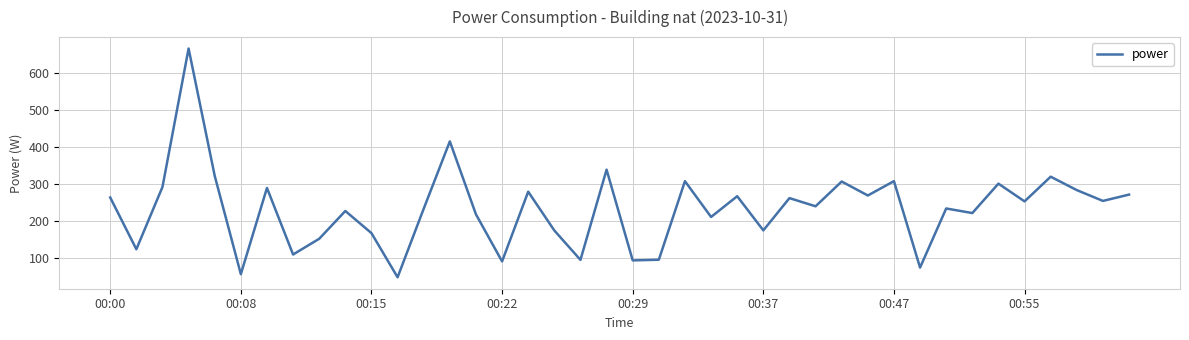

What is the difference between the maximum and minimum values?

618.1